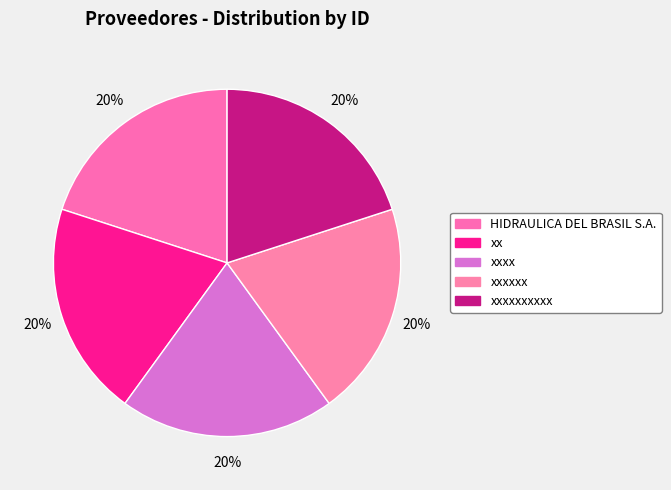

How many slices are in this pie chart?

5